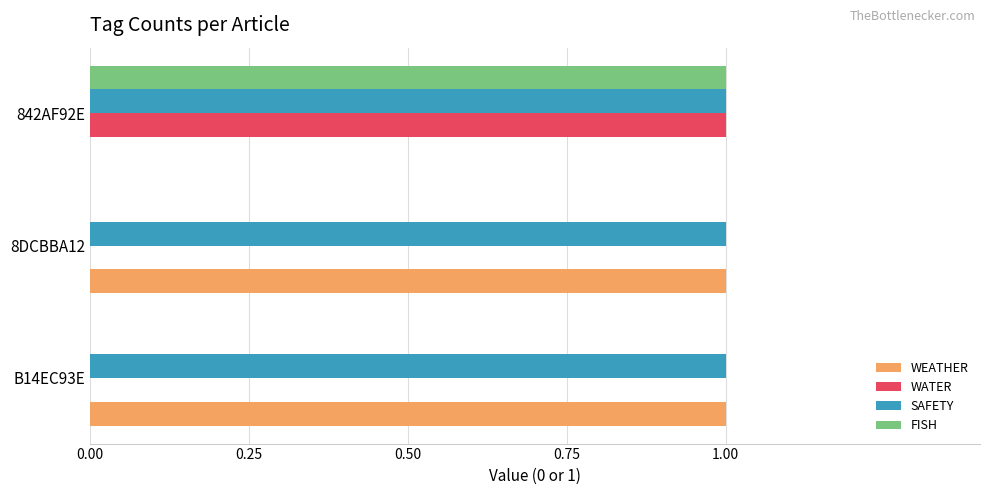

Is the value of FISH at 8DCBBA12 greater than the value of SAFETY at 842AF92E?

No